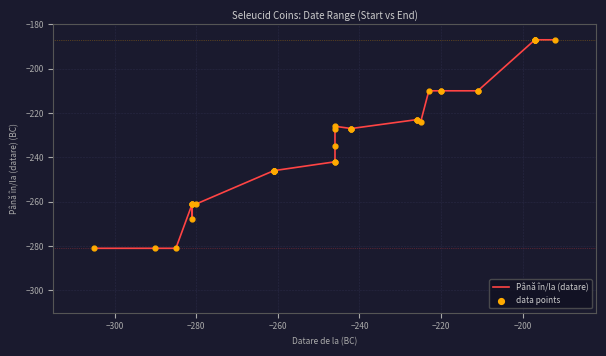

Which series reaches the minimum Y coordinate?

Până în/la (datare)